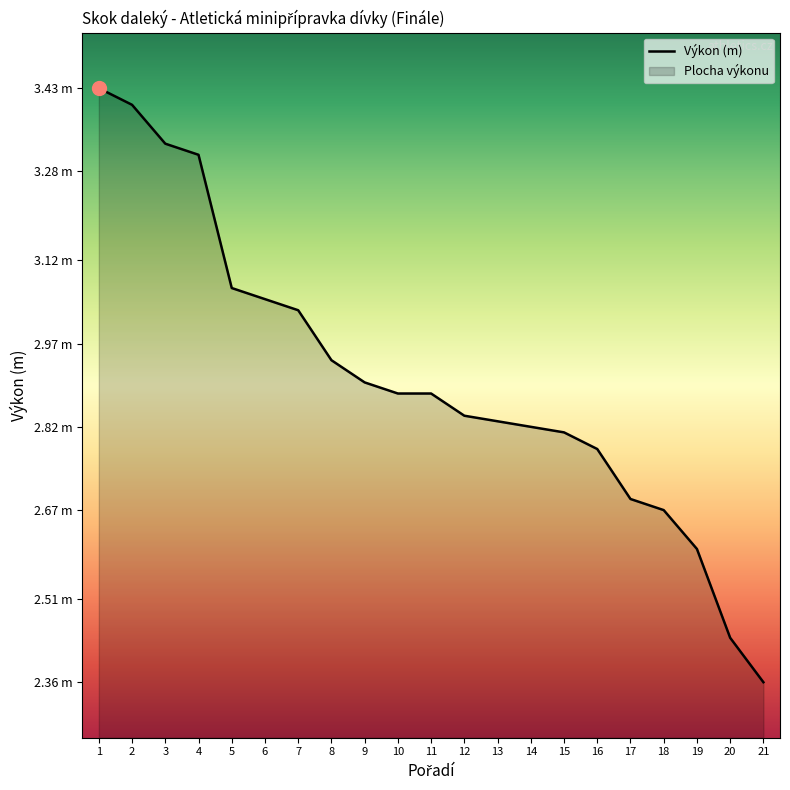

Is it true that the value at 21 is 2.4?

True